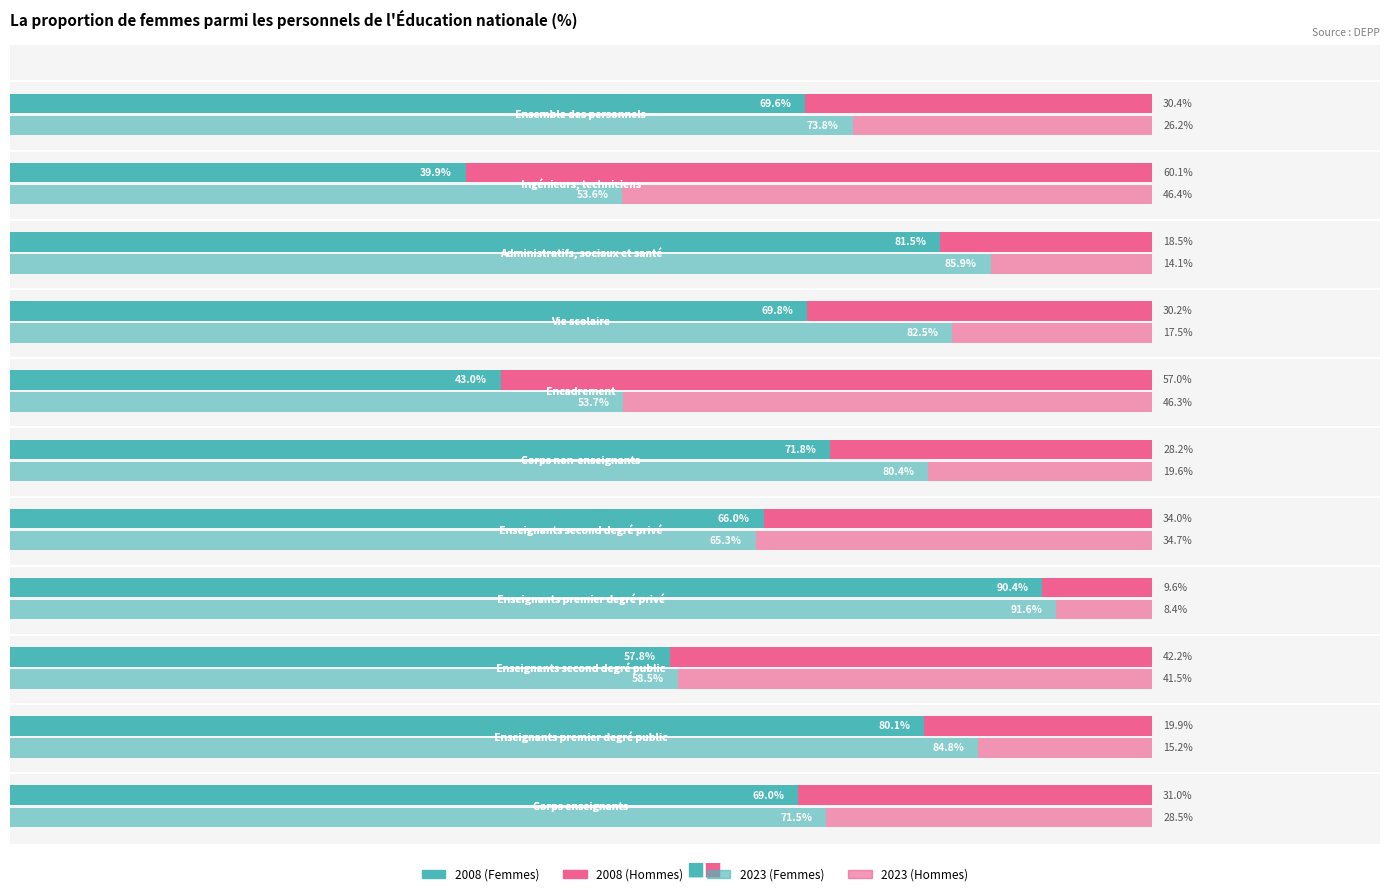

Reading left to right, list all the values displayed in this chart.

2008 - Femmes: 69.0	80.1	57.8	90.4	66.0	71.8	43.0	69.8	81.5	39.9	69.6
2008 - Hommes: 31.0	19.9	42.2	9.6	34.0	28.2	57.0	30.2	18.5	60.1	30.4
2023 - Femmes: 71.5	84.8	58.5	91.6	65.3	80.4	53.7	82.5	85.9	53.6	73.8
2023 - Hommes: 28.5	15.2	41.5	8.4	34.7	19.6	46.3	17.5	14.1	46.4	26.2